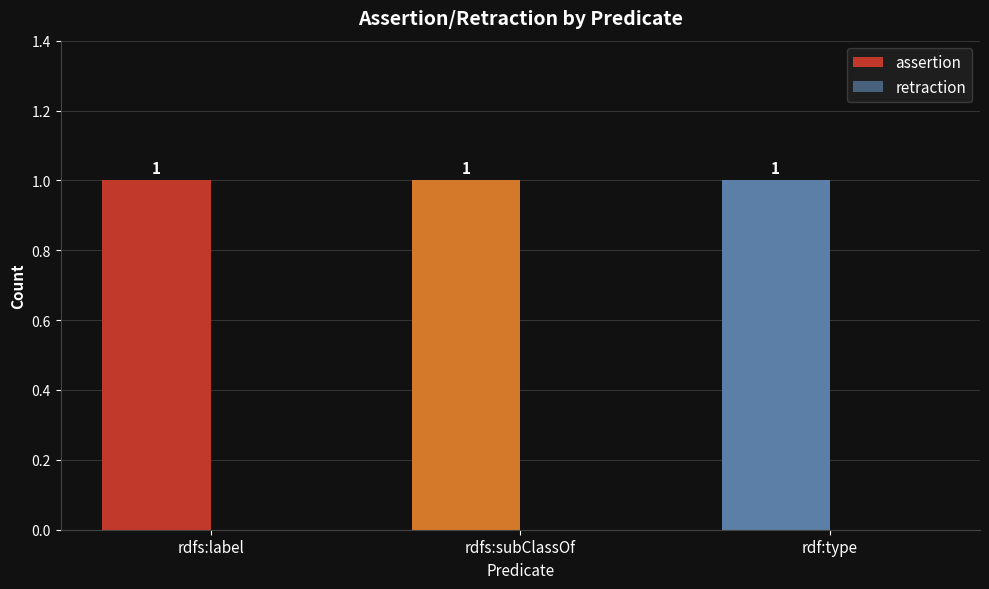

At which category does the chart reach its minimum across all series?

rdfs:label